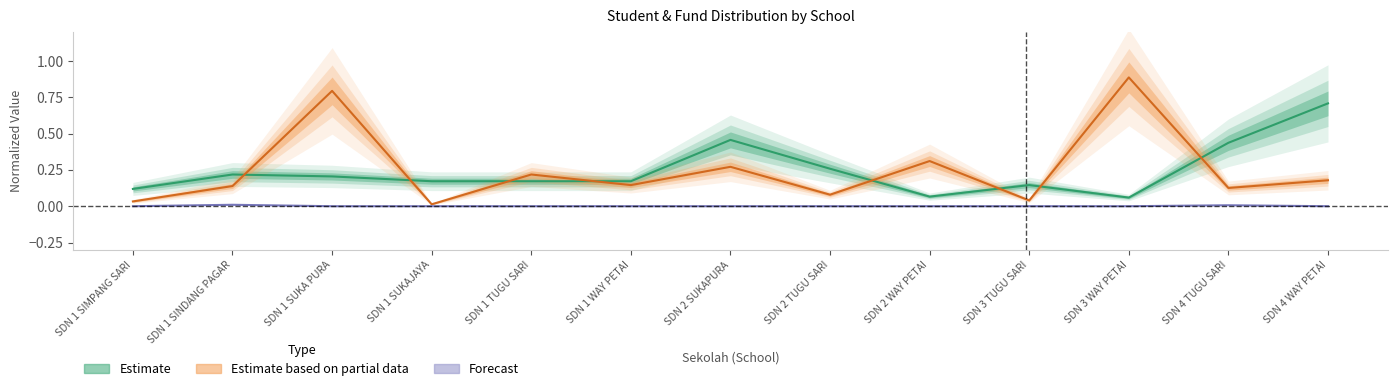

What position from the right is SDN 2 WAY PETAI?

5